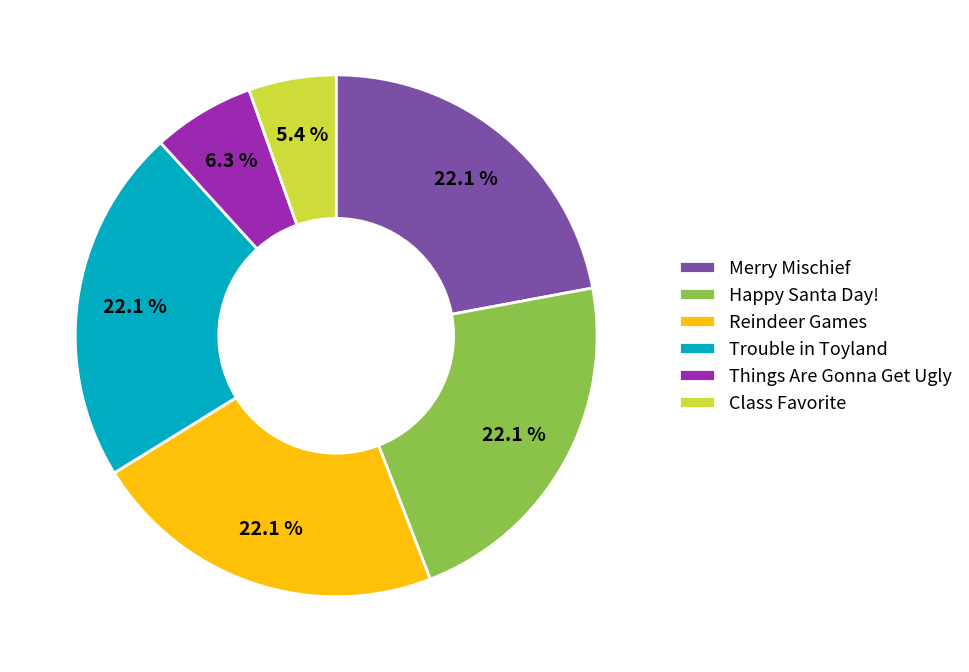

Does any single category account for the majority?

No